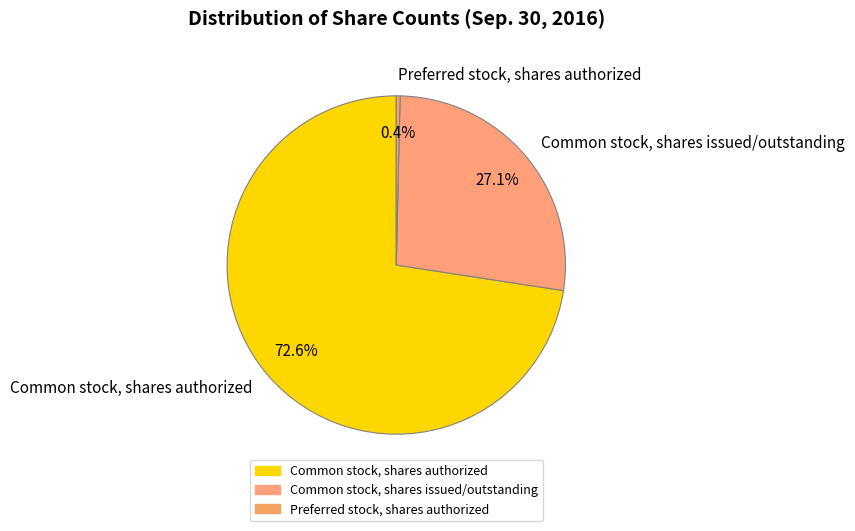

To the nearest percent, what is the combined percentage of Common stock, shares authorized and Common stock, shares issued/outstanding?

100%